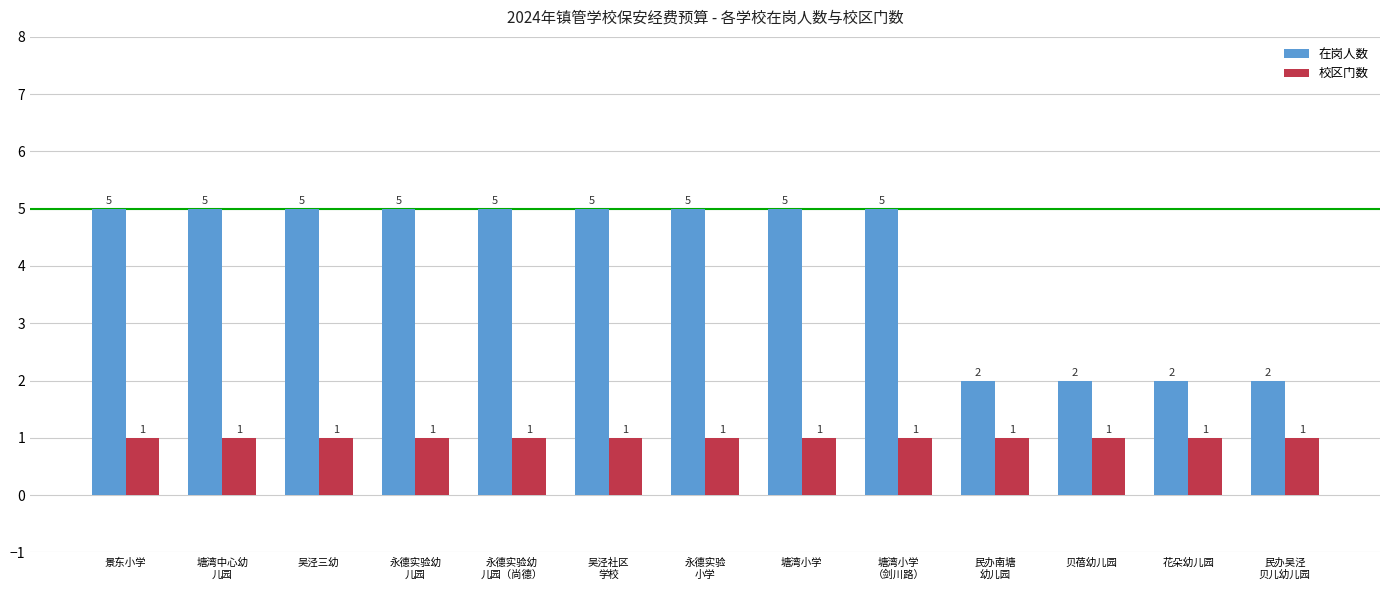

How many data points does each series have?

13